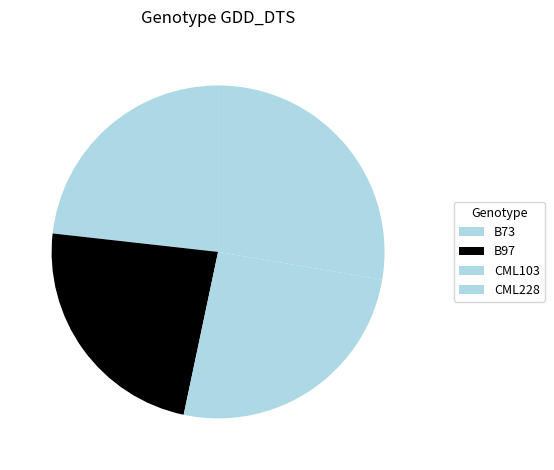

Is it true that B97 is 23% of the pie?

True